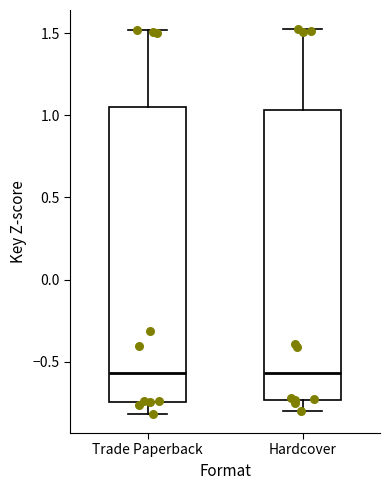

Reading left to right, read every box against the y-axis: the position of its median line, the range the box covers, and the ends of its whiskers. The values are not printed on the chart, so give them approximately, as read against the axis.

Trade Paperback: median -0.55, box -0.75 to 1.05, whiskers -0.80 to 1.50
Hardcover: median -0.55, box -0.75 to 1.05, whiskers -0.80 to 1.50